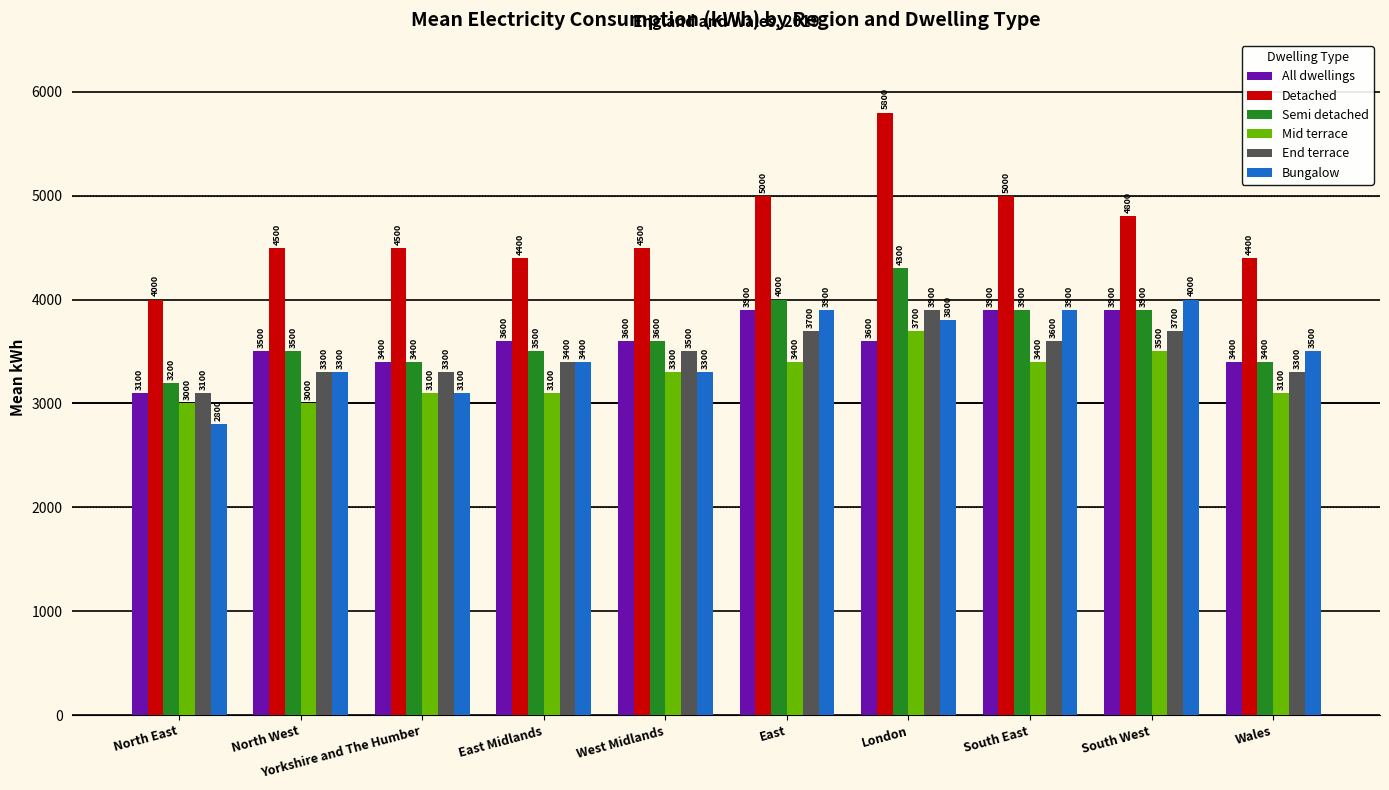

How many distinct data groups are displayed?

6